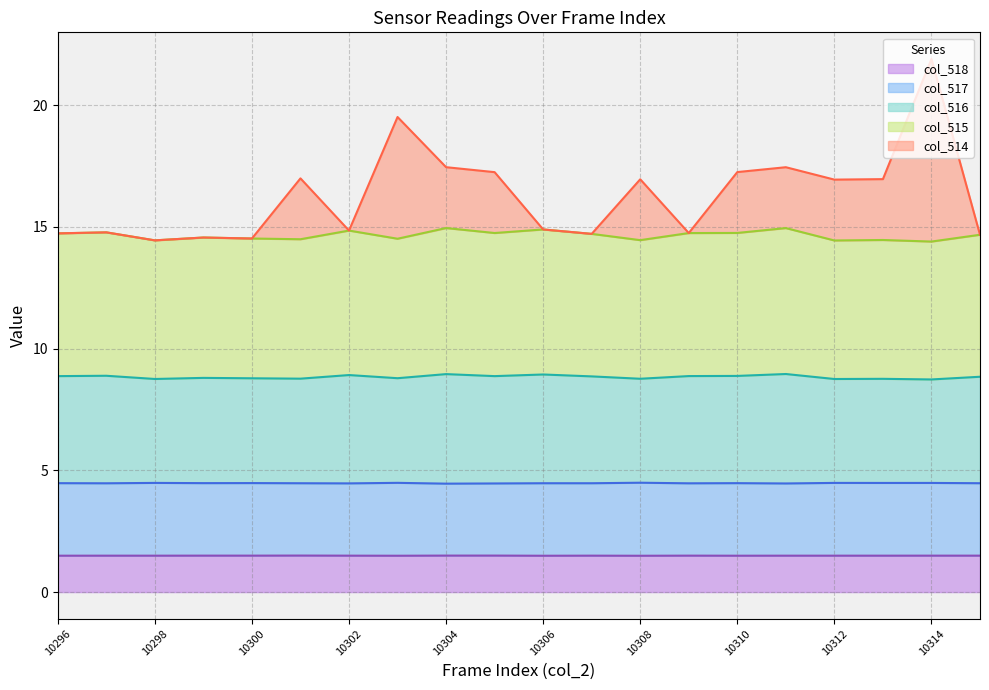

What is the approximate value of col_514 at 10298?

14.4